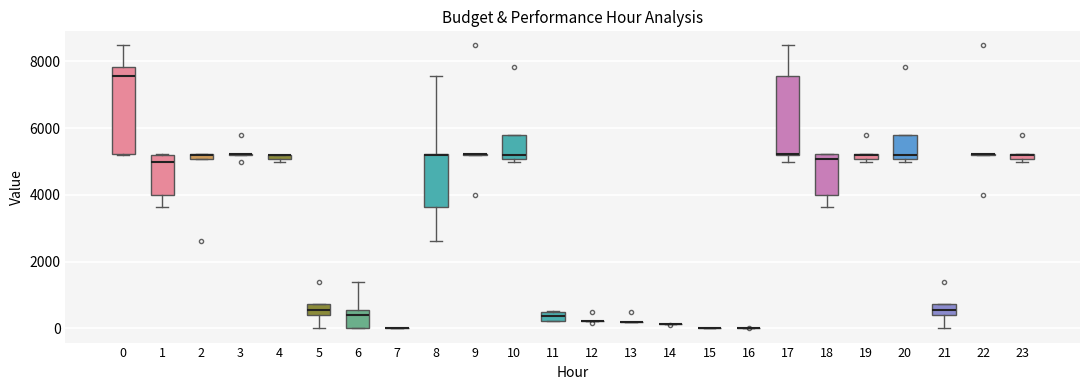

Which box is the tallest, from its lower edge to its upper edge?

0